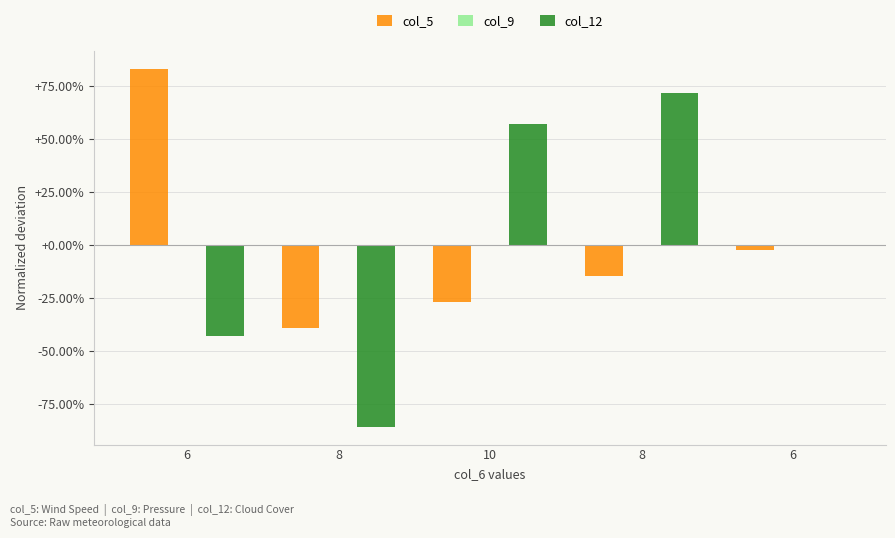

Does the chart contain stacked bars?

No